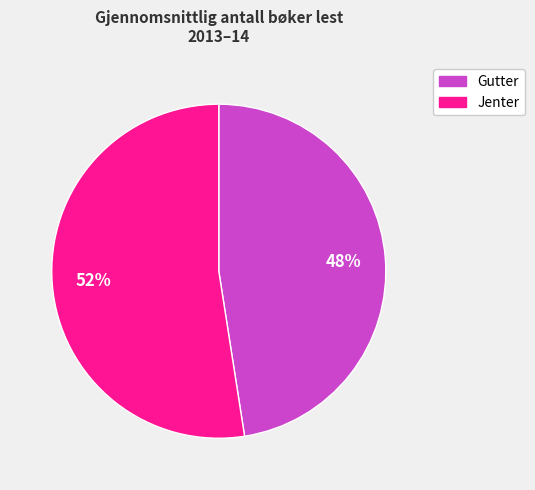

To the nearest percent, what percentage of the pie is Gutter?

48%